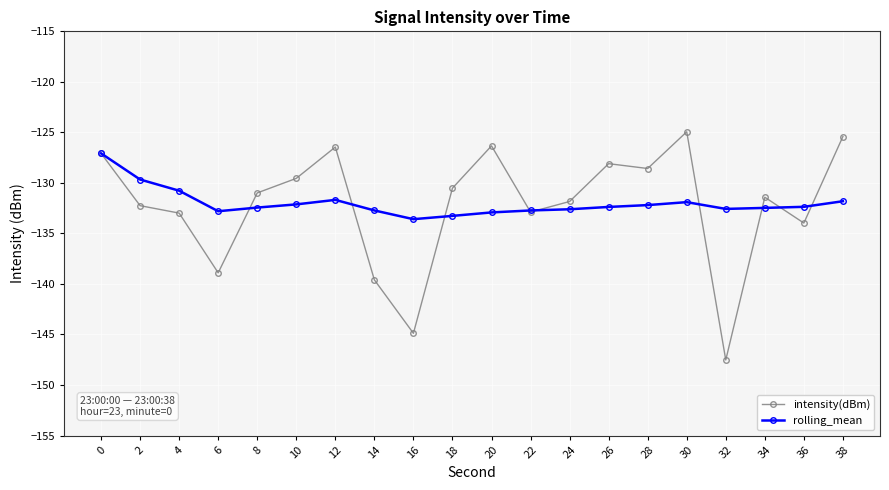

At which label is intensity(dBm) closest to -136?

36